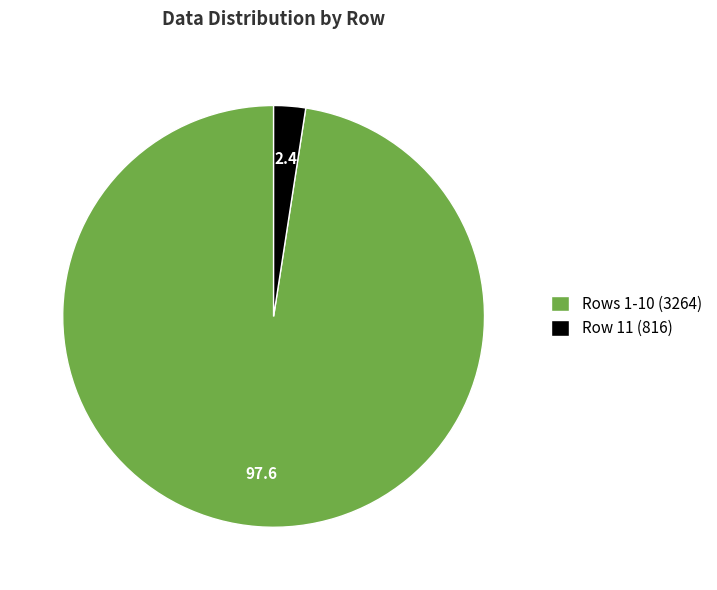

Which has a higher value, Row 11 (816) or Rows 1-10 (3264)?

Rows 1-10 (3264)